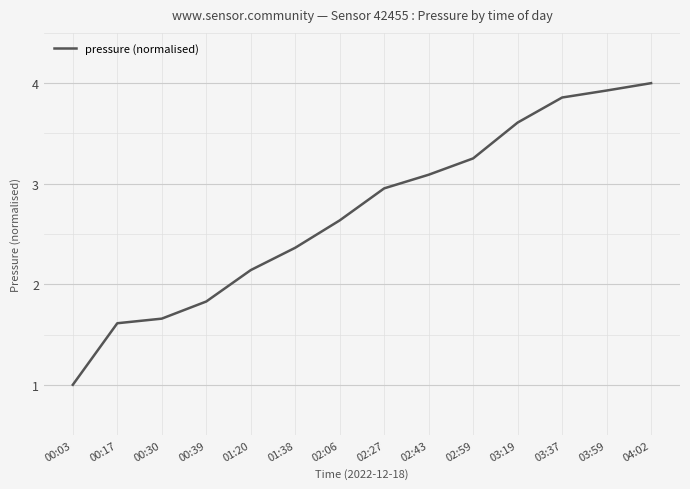

Read the value at 03:19.

3.6